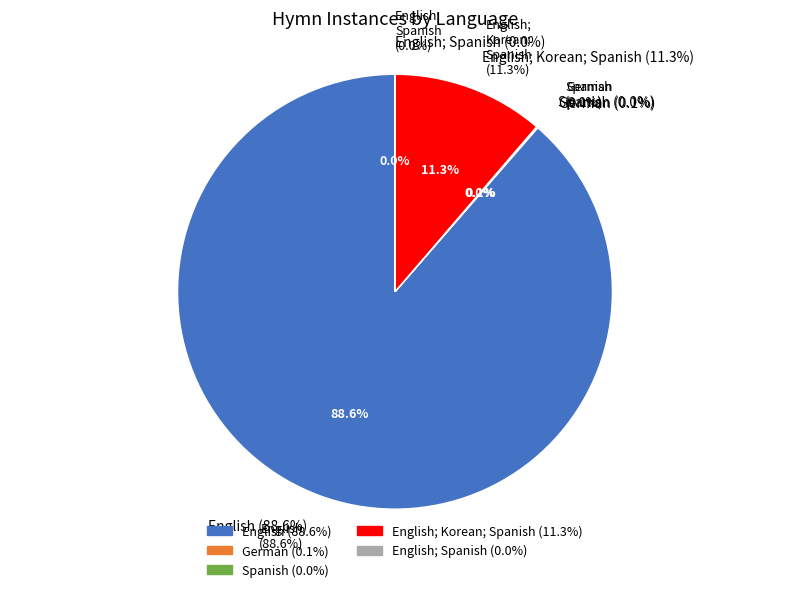

What portion of the pie excludes English; Spanish?

100.0%